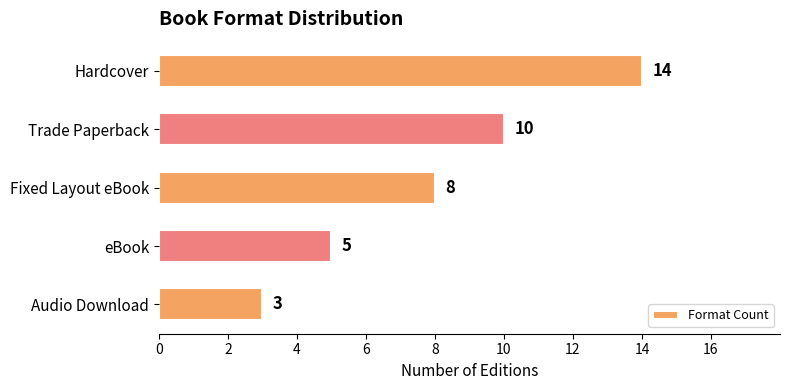

Which has a higher value, Hardcover or eBook?

Hardcover